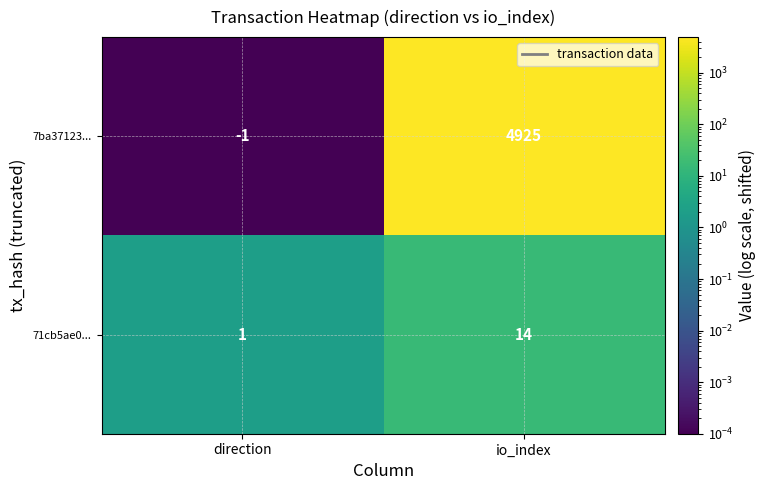

Is it true that 7ba37123... equals 1543 at io_index?

False